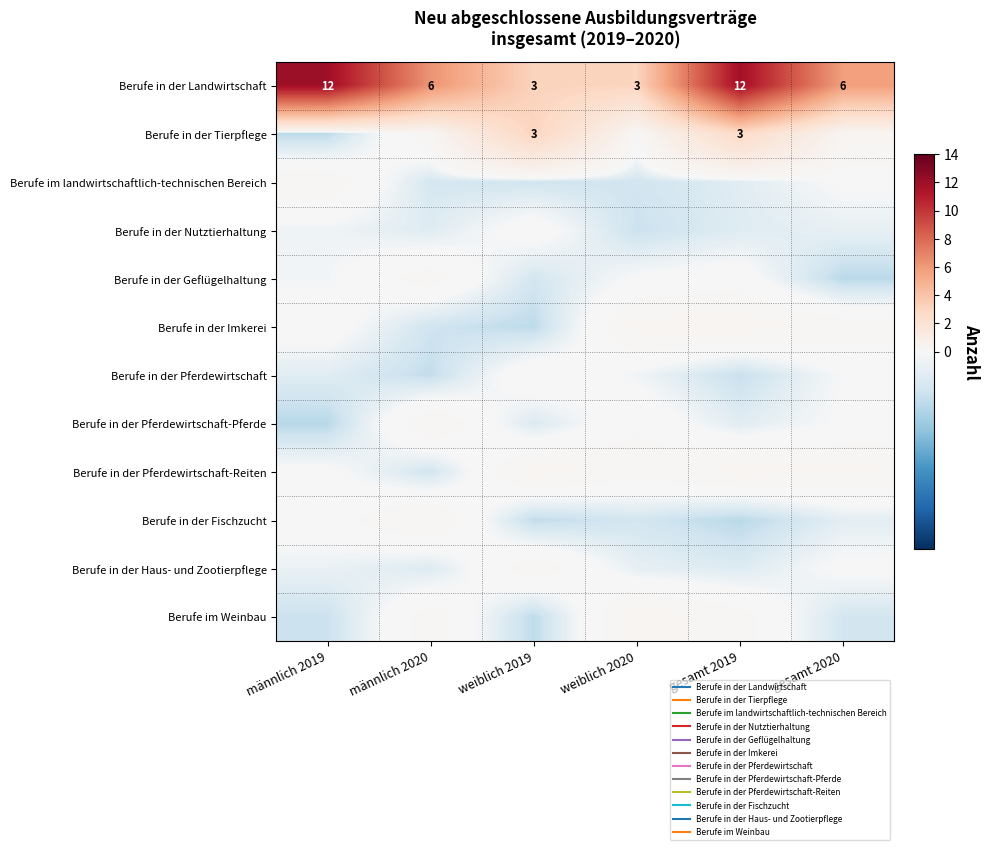

Rank the series by their maximum value, from highest to lowest.

Berufe in der Landwirtschaft, Berufe in der Tierpflege, Berufe im Weinbau, Berufe in der Pferdewirtschaft-Reiten, Berufe in der Imkerei, Berufe in der Fischzucht, Berufe in der Pferdewirtschaft-Pferde, Berufe im landwirtschaftlich-technischen Bereich, Berufe in der Haus- und Zootierpflege, Berufe in der Geflügelhaltung, Berufe in der Pferdewirtschaft, Berufe in der Nutztierhaltung